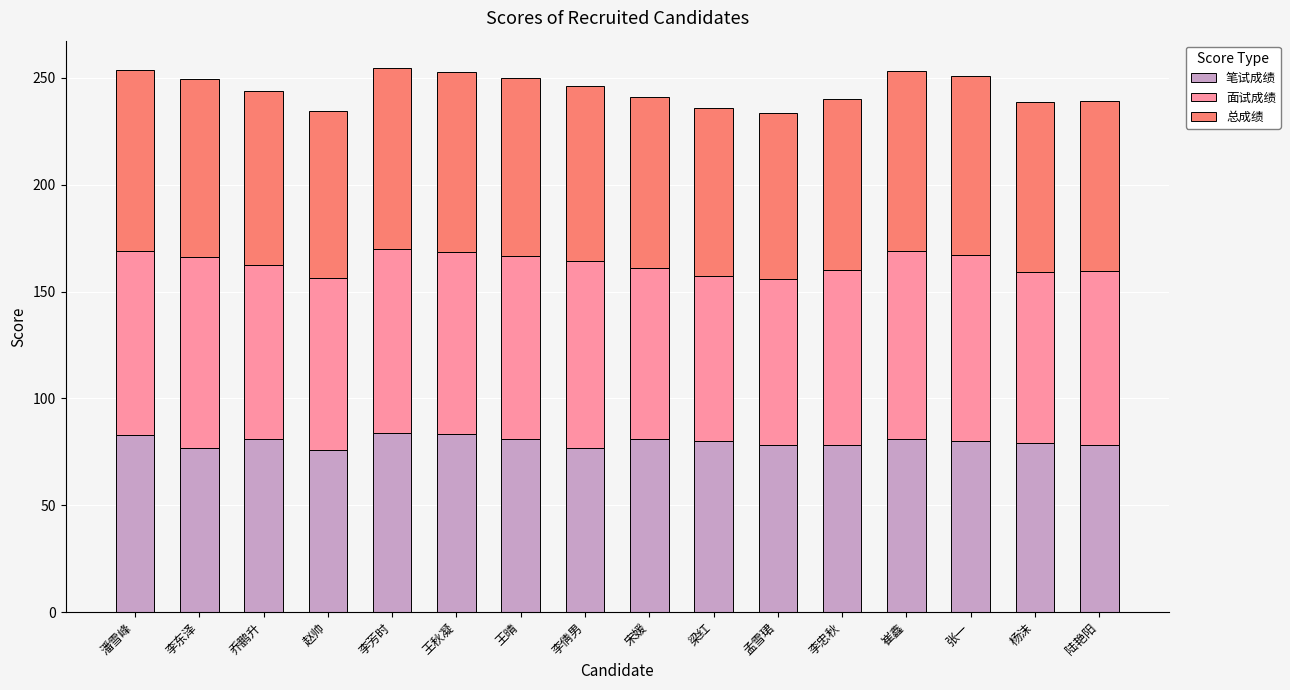

Read the 笔试成绩 value at 潘雪峰.

83.0